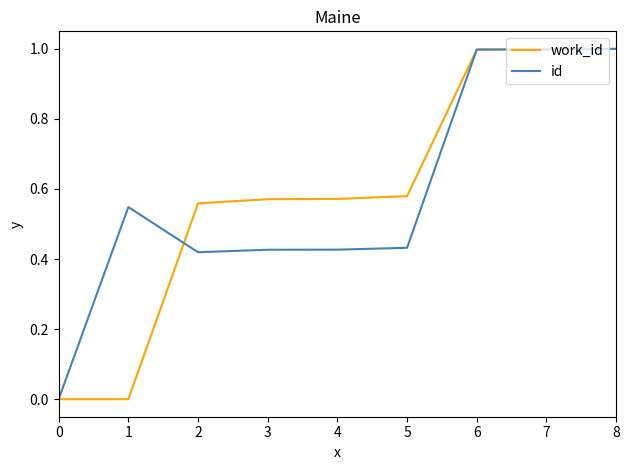

Is the value of work_id at 3 greater than the value of id at 6?

No